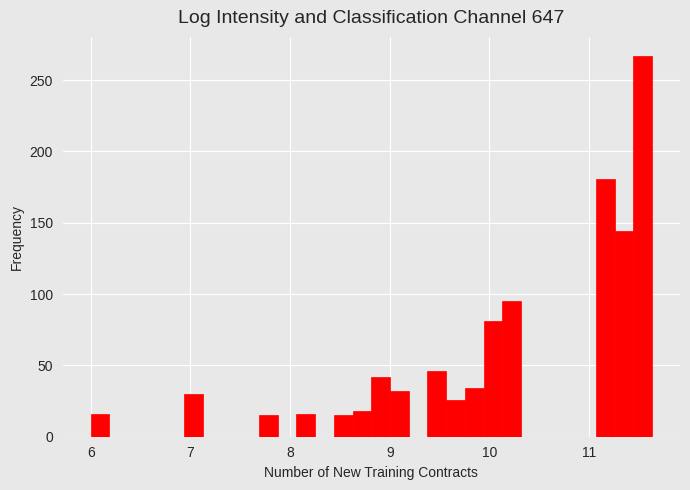

Read against the x-axis, roughly where is the centre of the tallest bar?

11.5